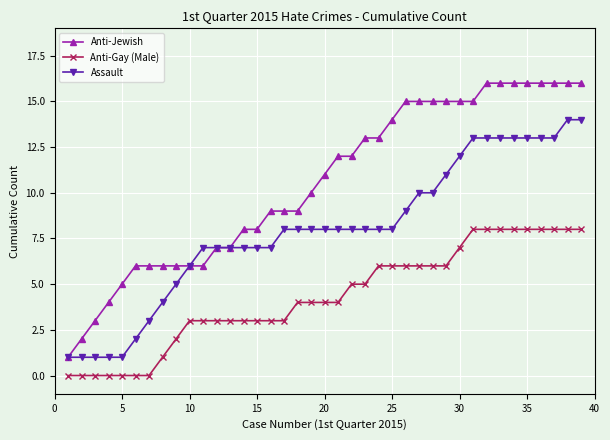

How many data points in Anti-Jewish are less than 11?

19